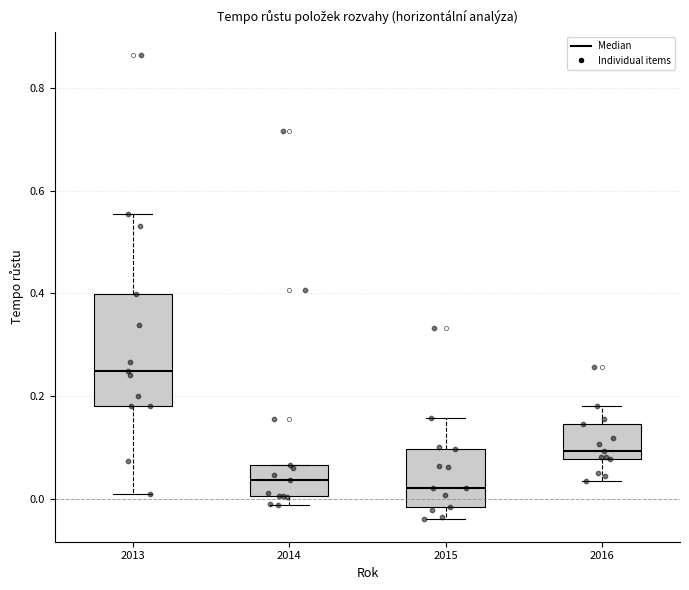

Which box's median line is the highest?

2013